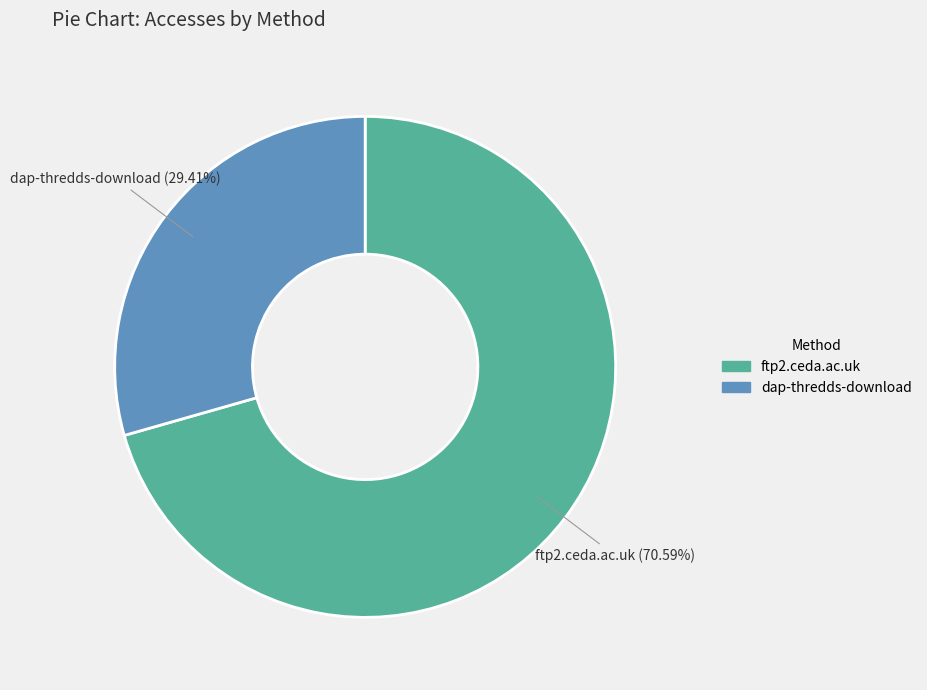

True or false: ftp2.ceda.ac.uk accounts for 71% of the total.

True